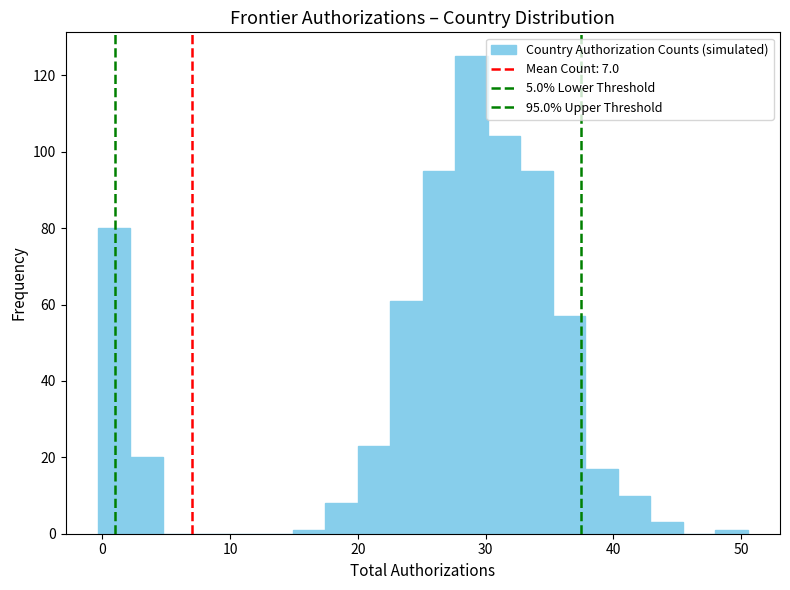

Around what value on the x-axis is the tallest bar? Give the approximate position of its centre, as read against the axis.

29